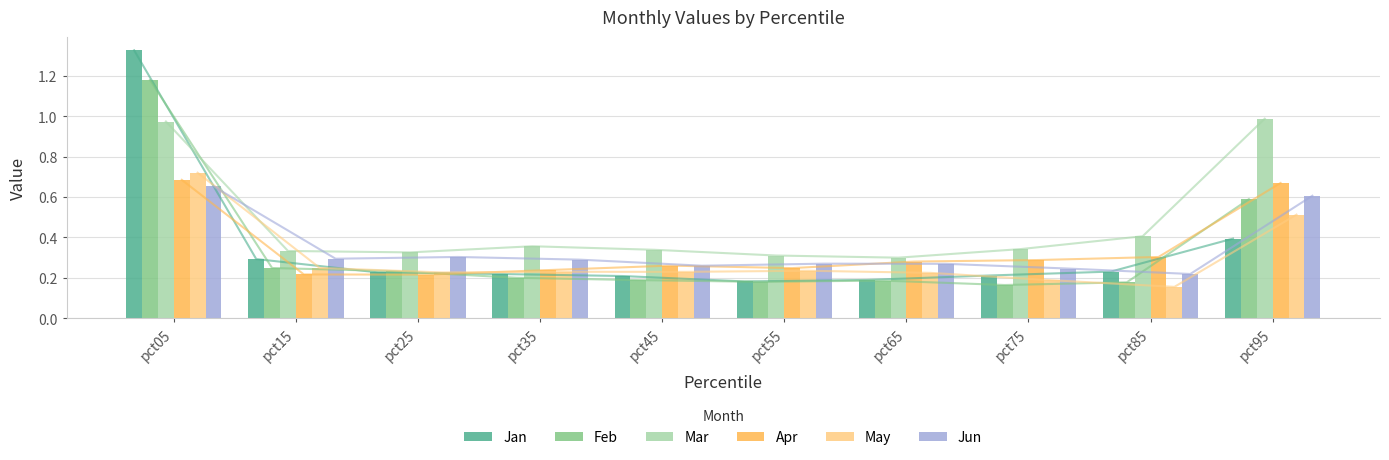

What is the difference between the maximum and minimum values in the May series?

0.6